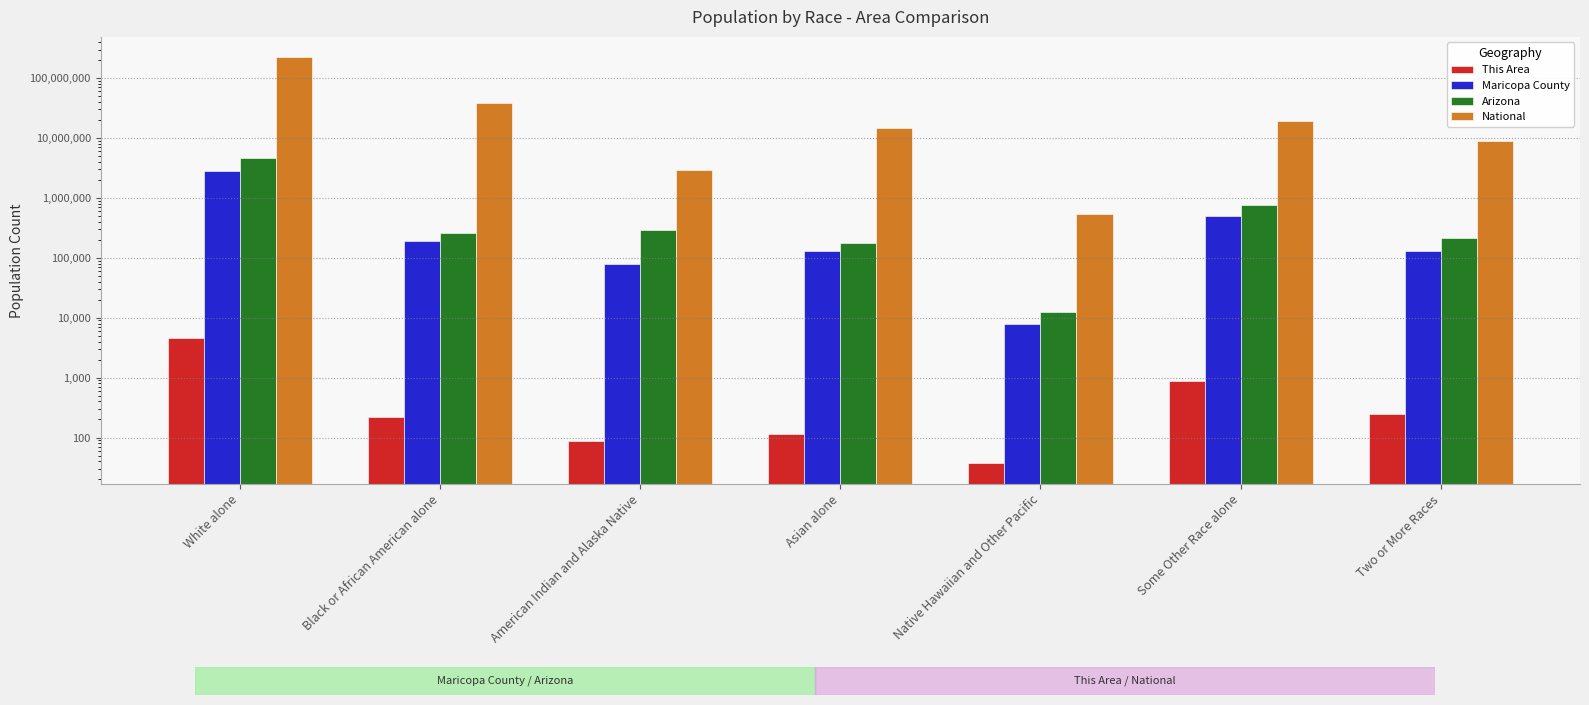

Reading right to left, what are all the values shown in this chart?

This Area: Two or More Races=247	Some Other Race alone=866	Native Hawaiian and Other Pacific=37	Asian alone=114	American Indian and Alaska Native=88	Black or African American alone=218	White alone=4516
Maricopa County: Two or More Races=131768	Some Other Race alone=489705	Native Hawaiian and Other Pacific=7790	Asian alone=132225	American Indian and Alaska Native=78329	Black or African American alone=190519	White alone=2786781
Arizona: Two or More Races=218300	Some Other Race alone=761716	Native Hawaiian and Other Pacific=12648	Asian alone=176695	American Indian and Alaska Native=296529	Black or African American alone=259008	White alone=4667121
National: Two or More Races=9009073	Some Other Race alone=19107368	Native Hawaiian and Other Pacific=540013	Asian alone=14674252	American Indian and Alaska Native=2932248	Black or African American alone=38929319	White alone=223553265